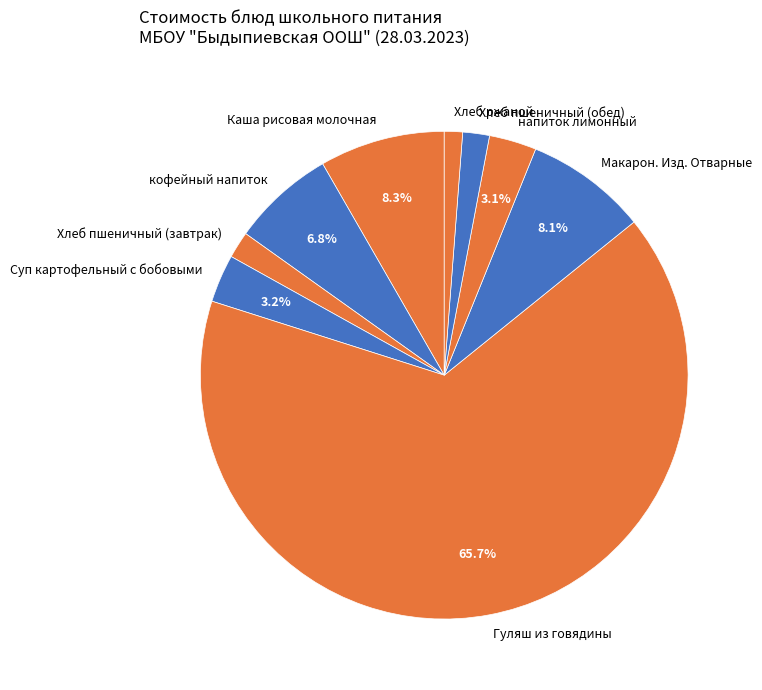

Between Хлеб пшеничный (обед) and Макарон. Изд. Отварные, which is larger?

Макарон. Изд. Отварные